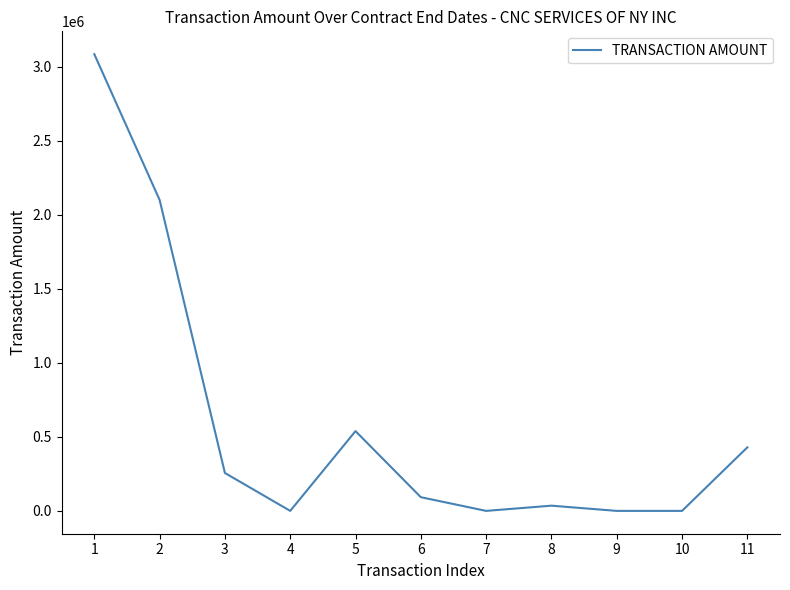

Is it true that the value at 3 is 69864.1?

False